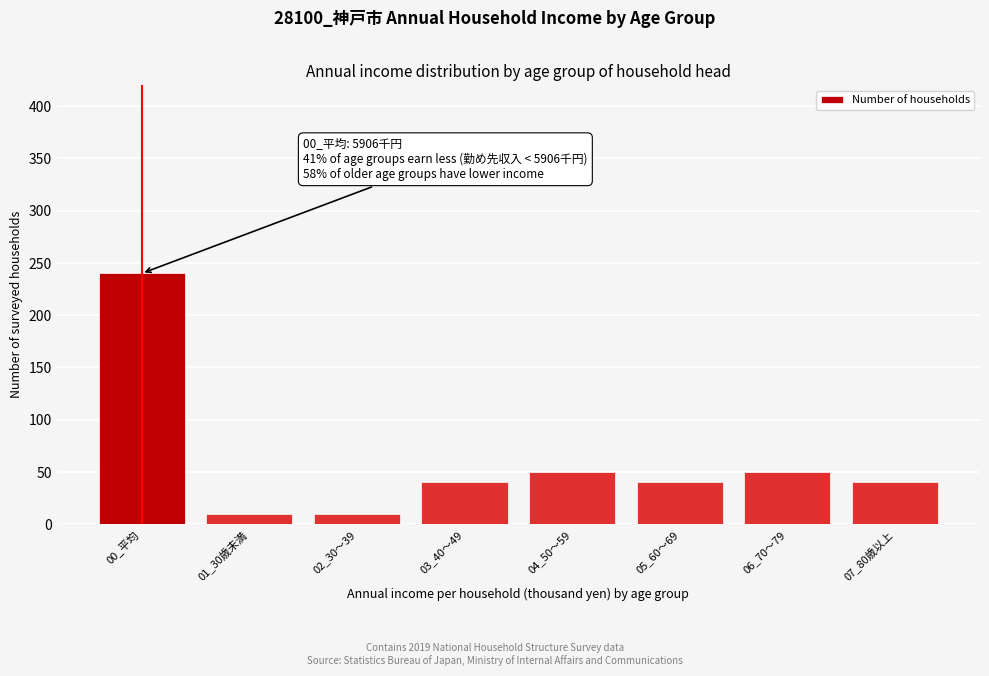

Reading left to right, list all the values displayed in this chart.

240	10	10	40	50	40	50	40